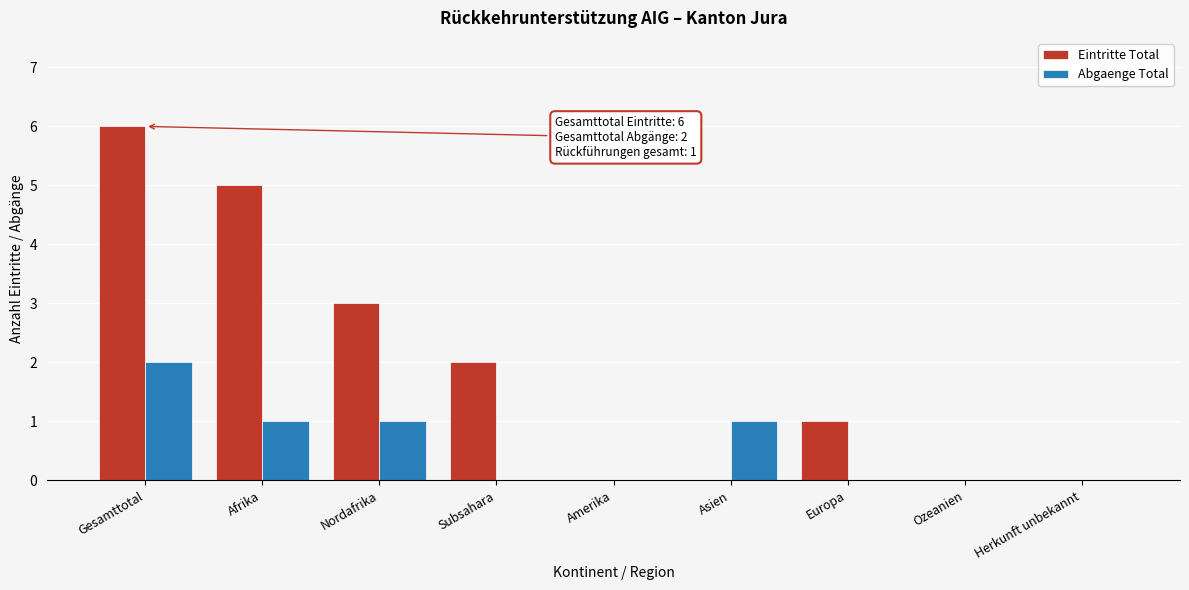

Reading right to left, what are all the values shown in this chart?

Eintritte Total: Herkunft unbekannt=0	Ozeanien=0	Europa=1	Asien=0	Amerika=0	Subsahara=2	Nordafrika=3	Afrika=5	Gesamttotal=6
Abgaenge Total: Herkunft unbekannt=0	Ozeanien=0	Europa=0	Asien=1	Amerika=0	Subsahara=0	Nordafrika=1	Afrika=1	Gesamttotal=2